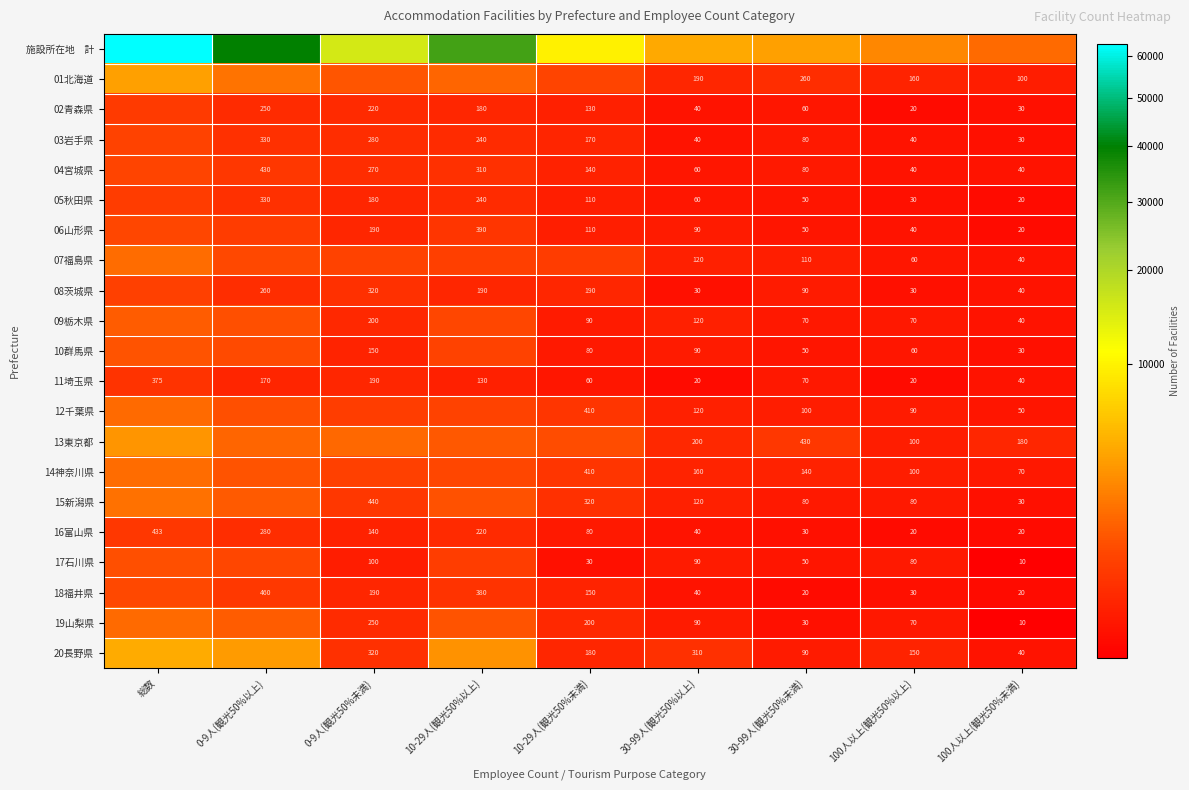

Where is 11埼玉県 nearest to the value 197?

0-9人(観光50%未満)